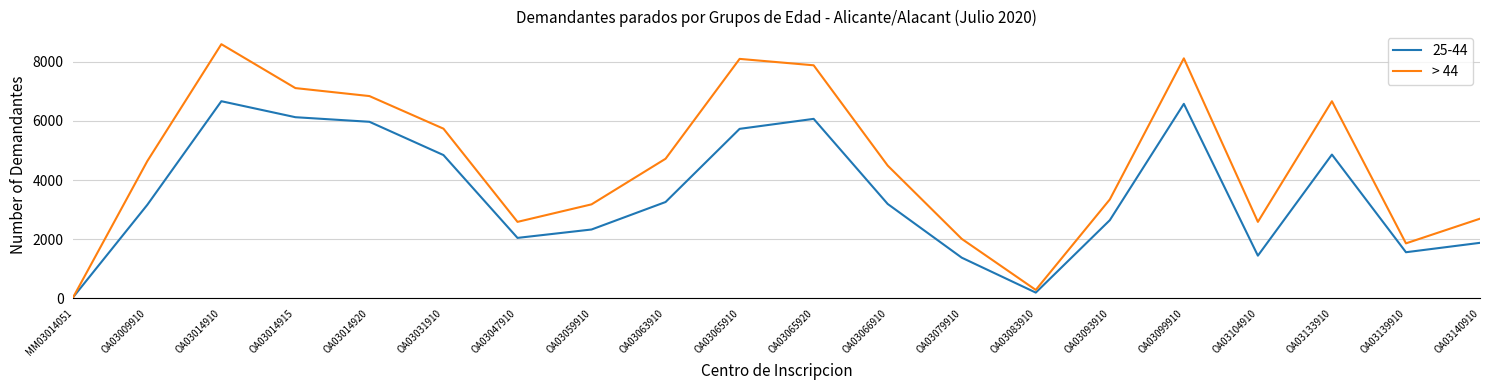

What position from the left is OA03009910?

2